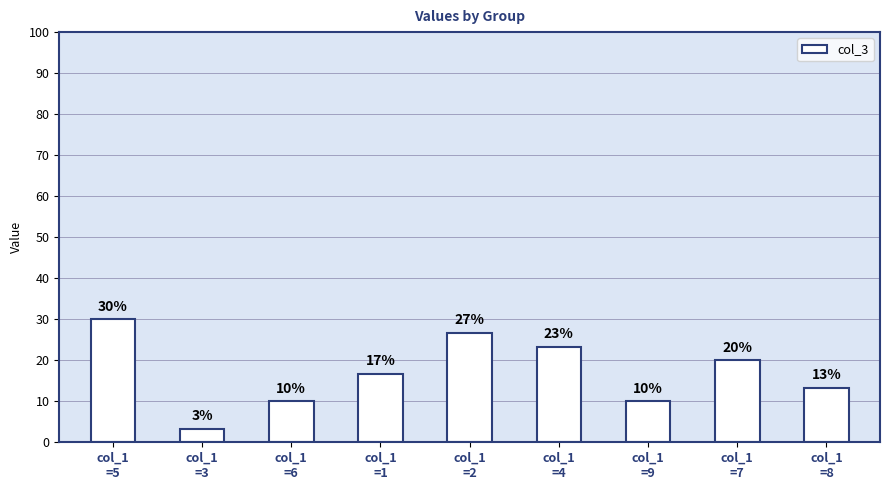

Are the bars horizontal?

No